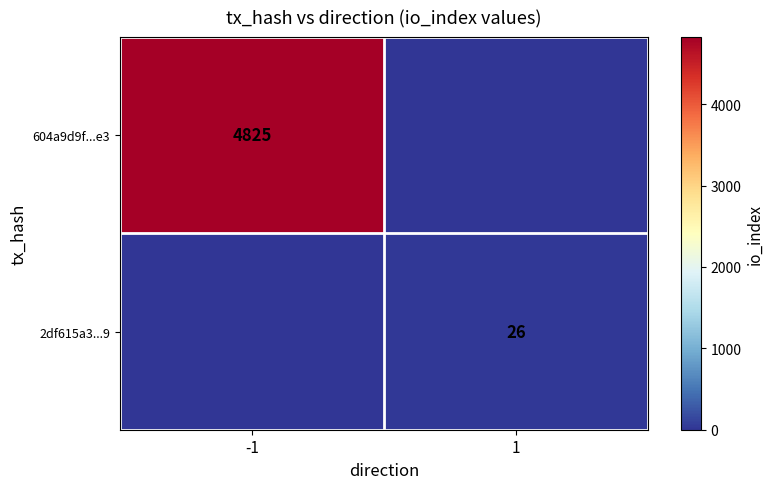

Which has a higher value, -1 or 1?

-1